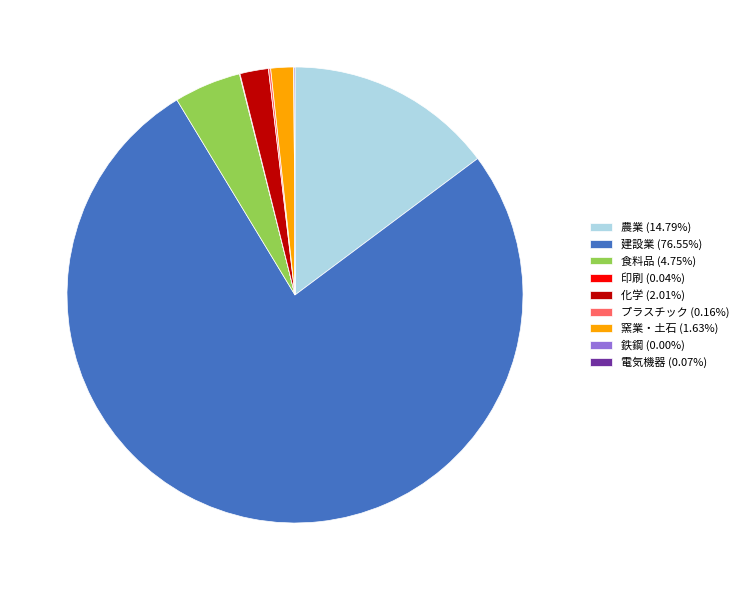

Approximately how many times larger is the value at 建設業 (76.55%) compared to 食料品 (4.75%)?

16.1